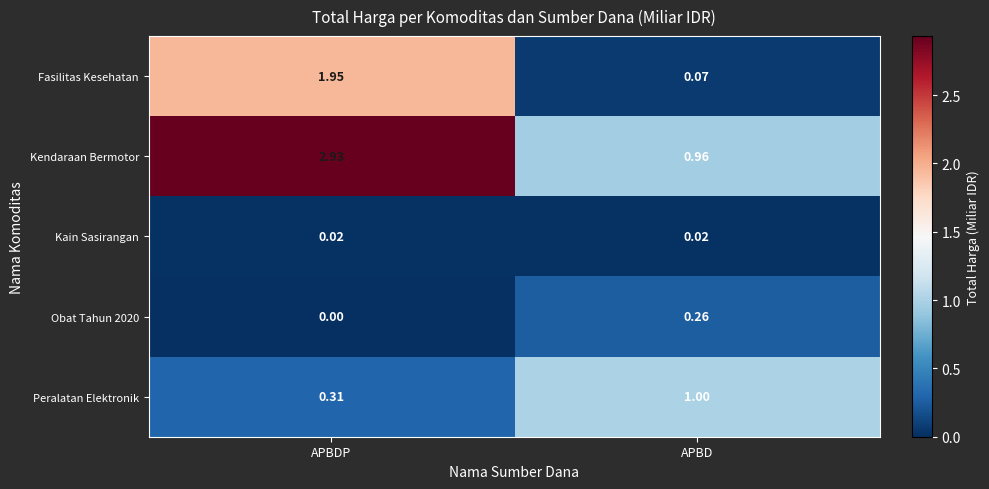

Which series has the widest spread of values?

Kendaraan Bermotor